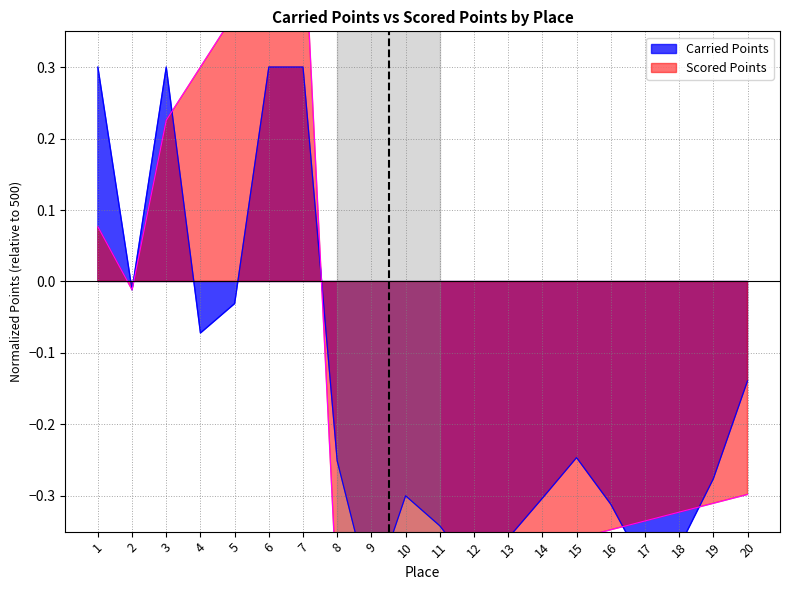

What is the value of the Scored Points point at the 14th from the left?

-0.4